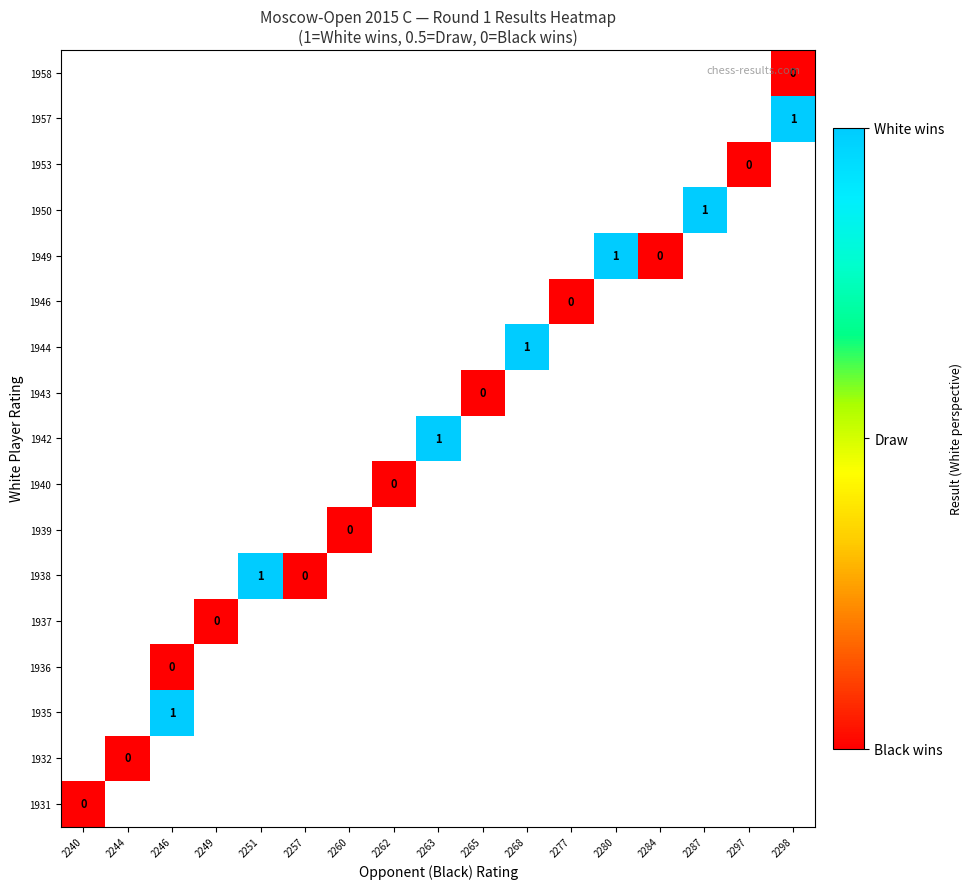

How many values in 1944 are above zero?

1